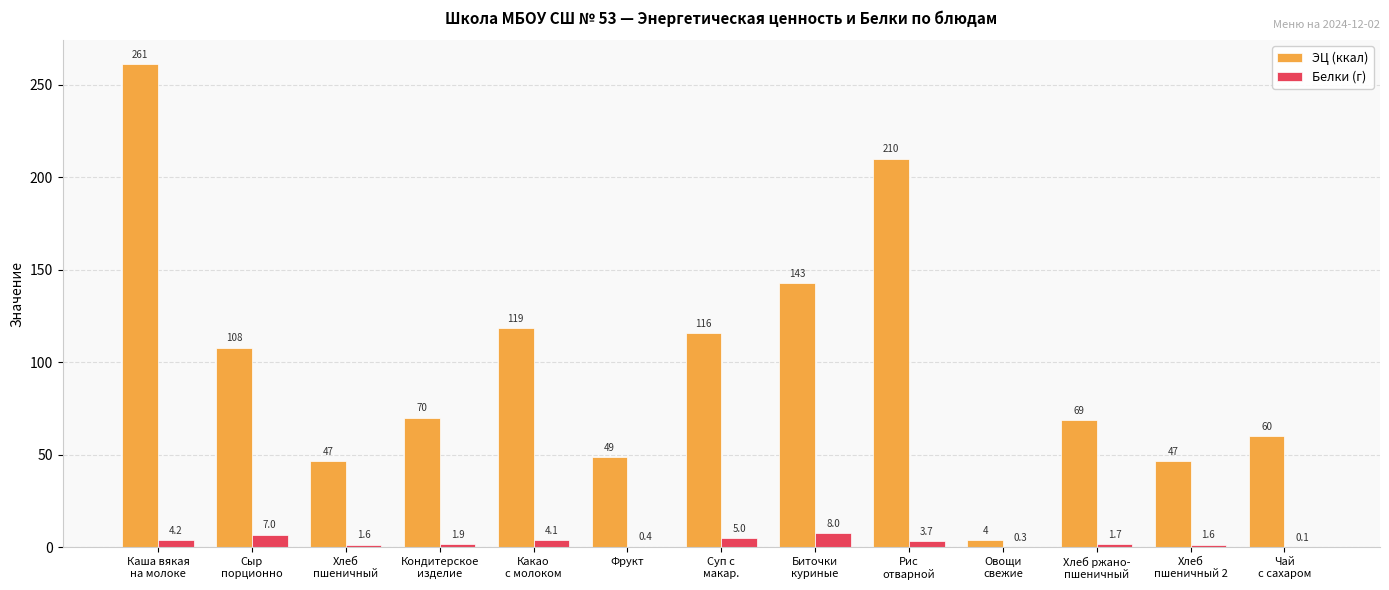

Does the chart contain stacked bars?

No